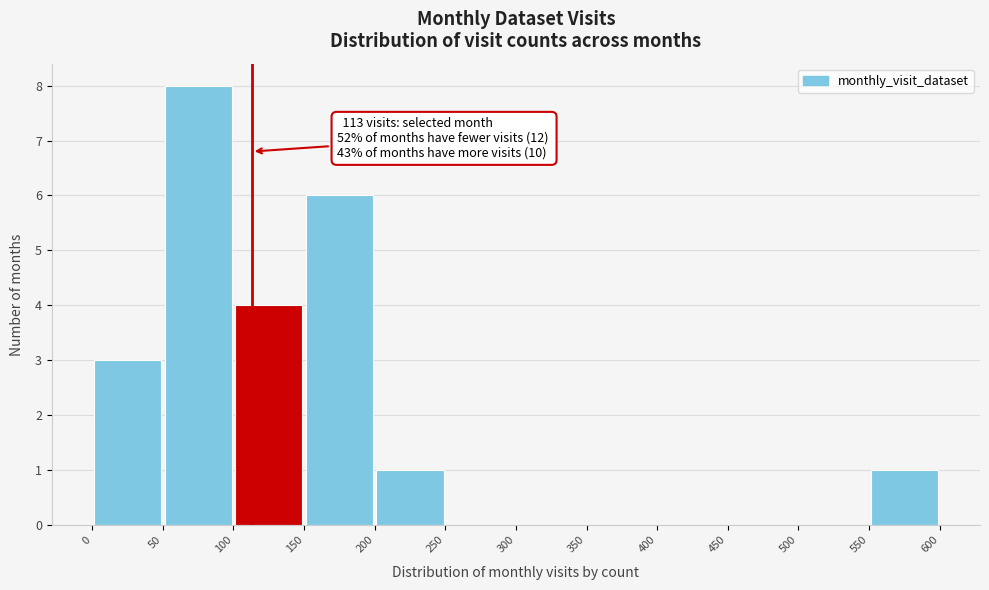

Over which range of the x-axis is the bar tallest?

50 to 100